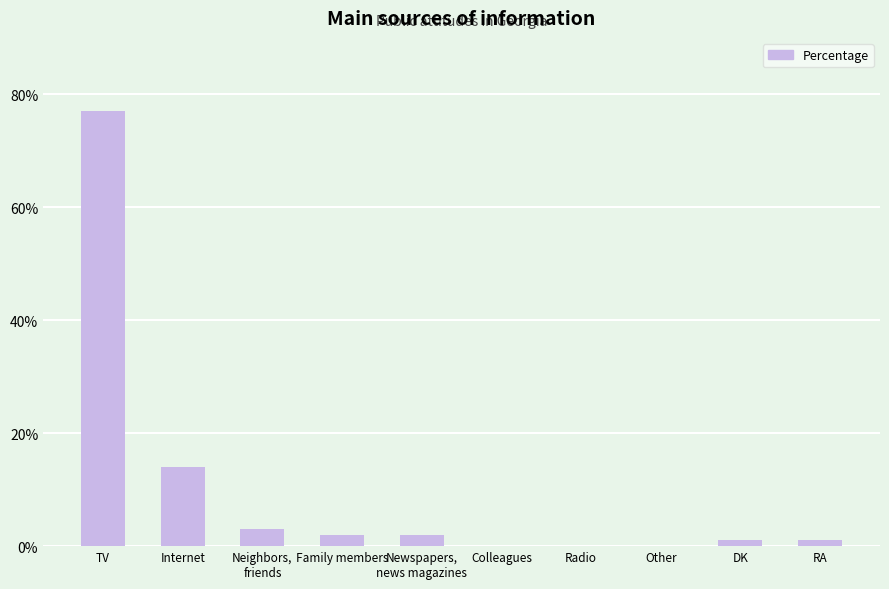

What is the sum of all values?

100